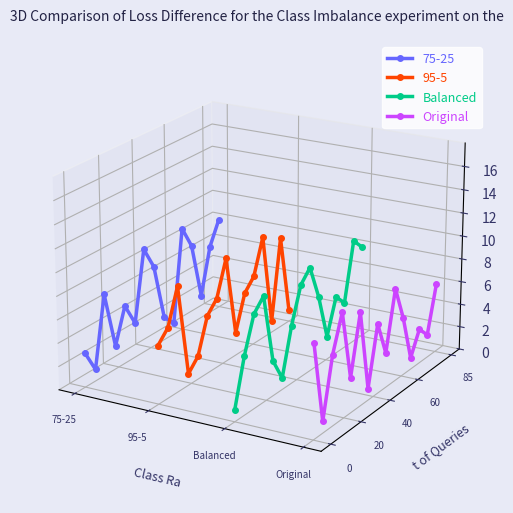

In Balanced, how many points are higher than both neighbors (excluding endpoints)?

4